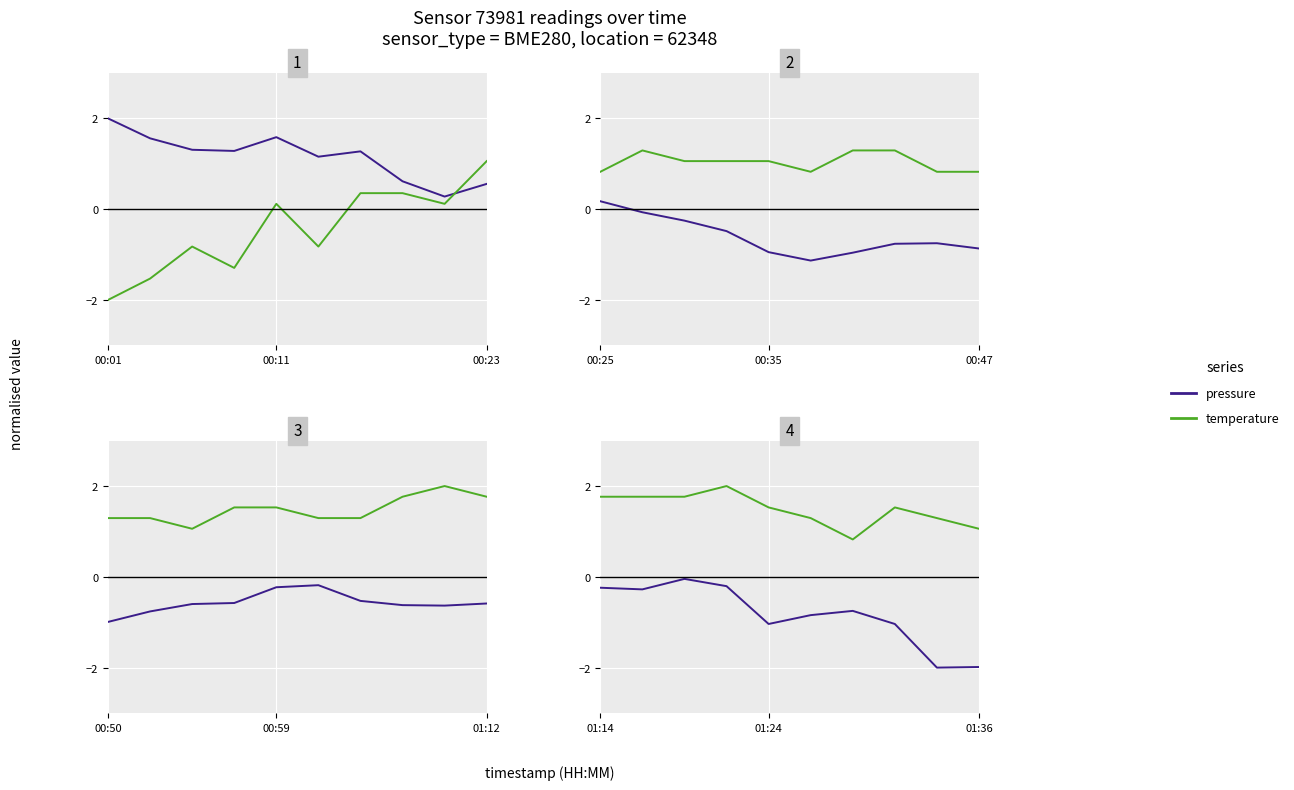

Between 00:01 and 5, which series saw the biggest shift?

pressure